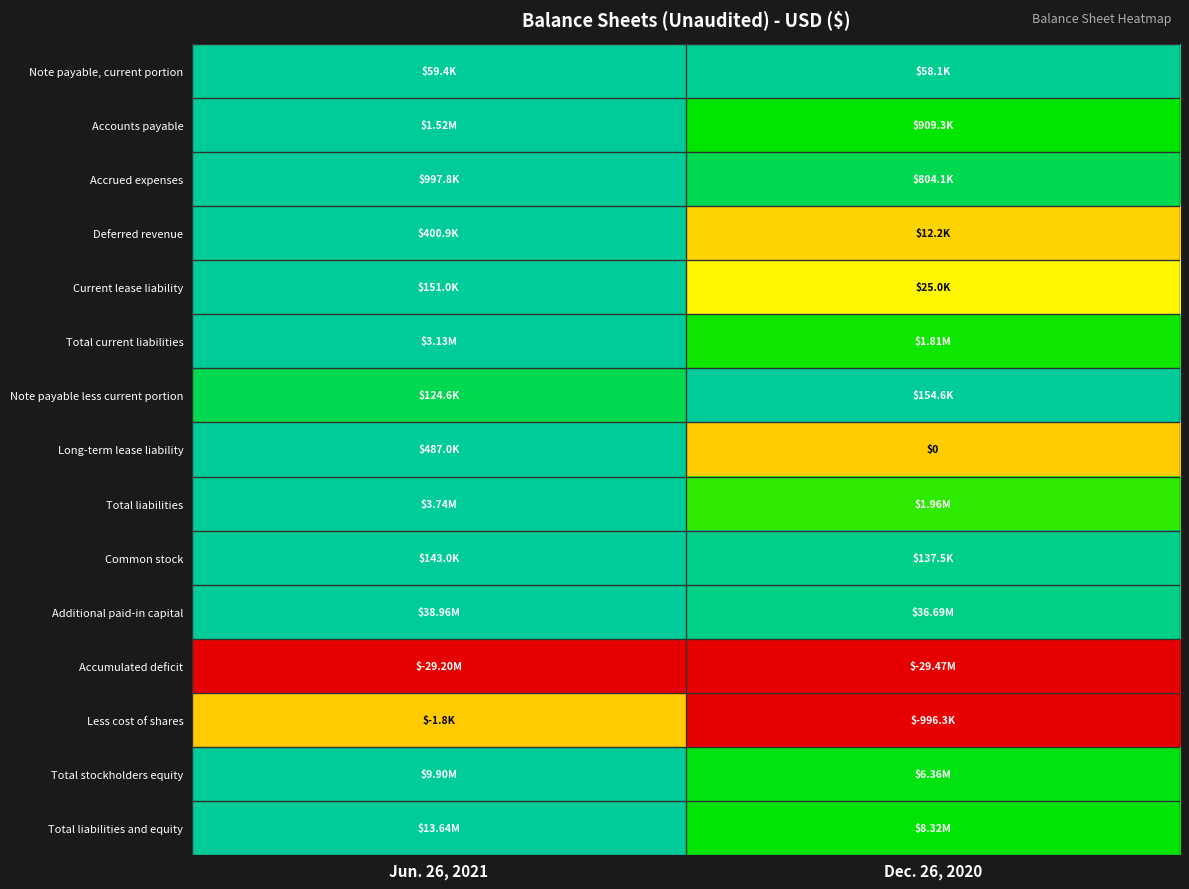

Is the value of Common stock at Jun. 26, 2021 greater than the value of Total liabilities and equity at Jun. 26, 2021?

No